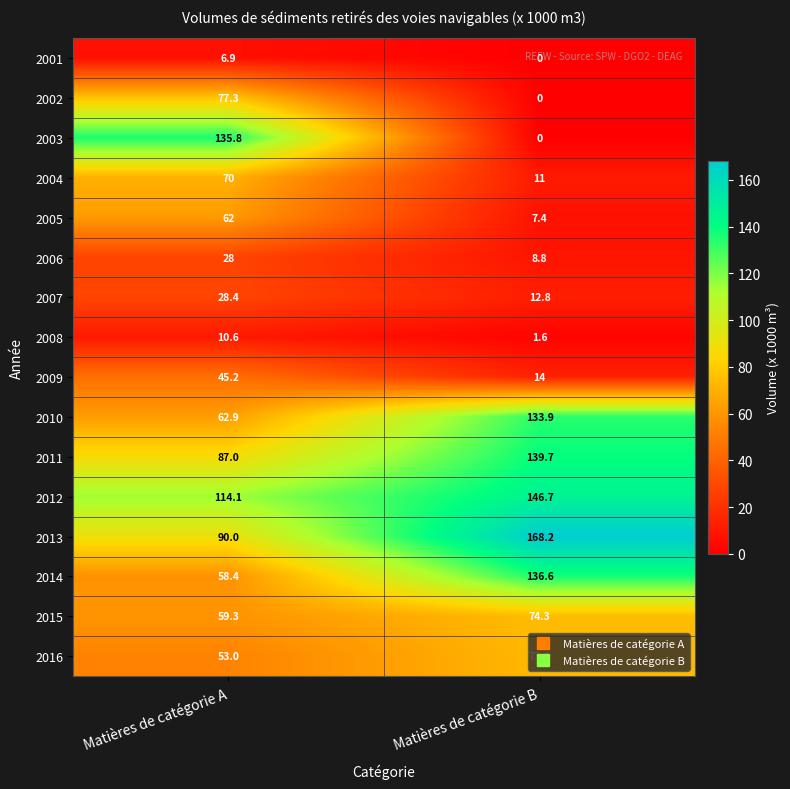

What is the total value across all series at Matières de catégorie A?

988.9